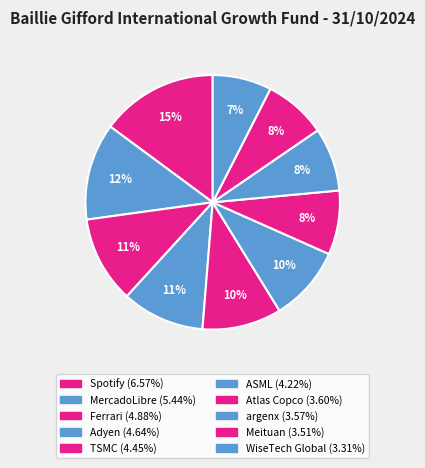

To the nearest percent, what is the difference between the largest and smallest slice percentages?

7%